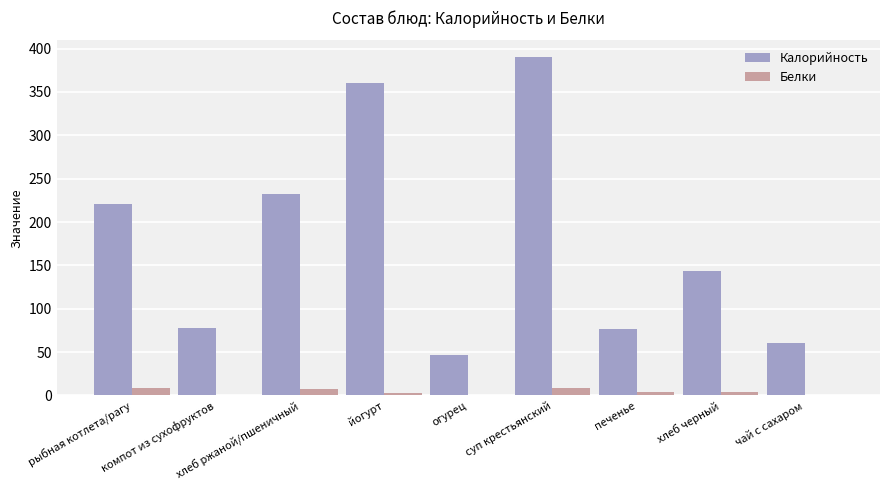

What is the greatest value displayed?

390